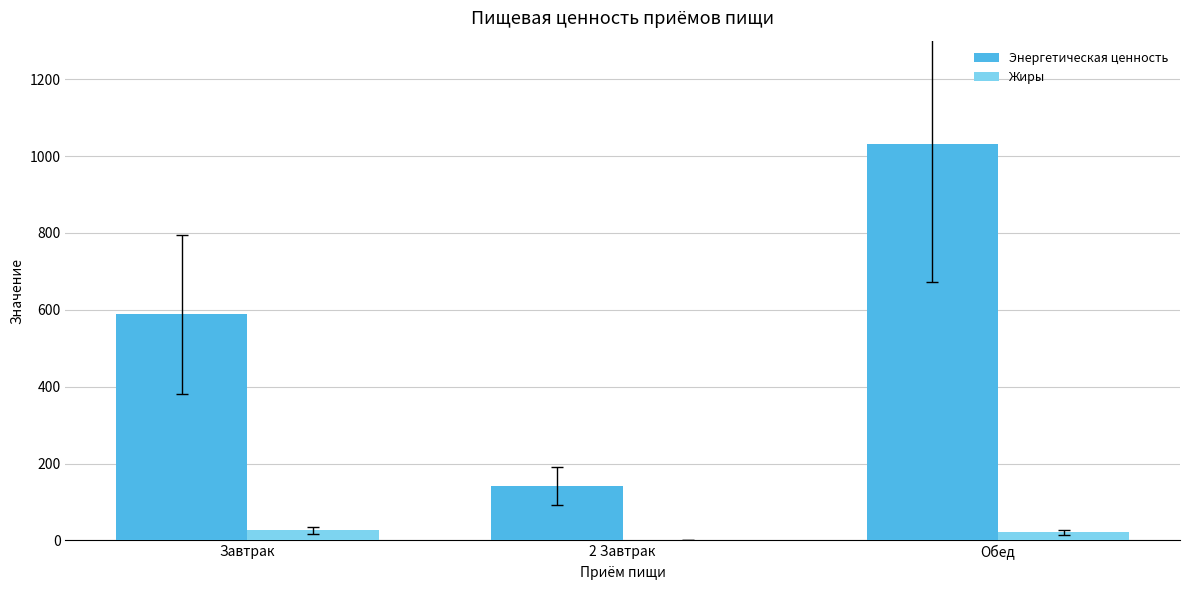

What is the sum of all Жиры values?

48.3